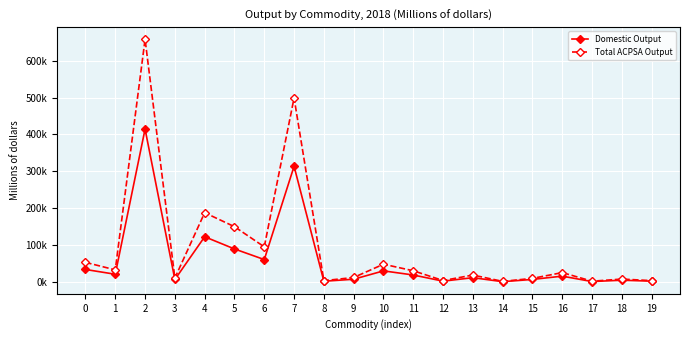

What are all the series names shown in the legend?

Domestic Output, Total ACPSA Output